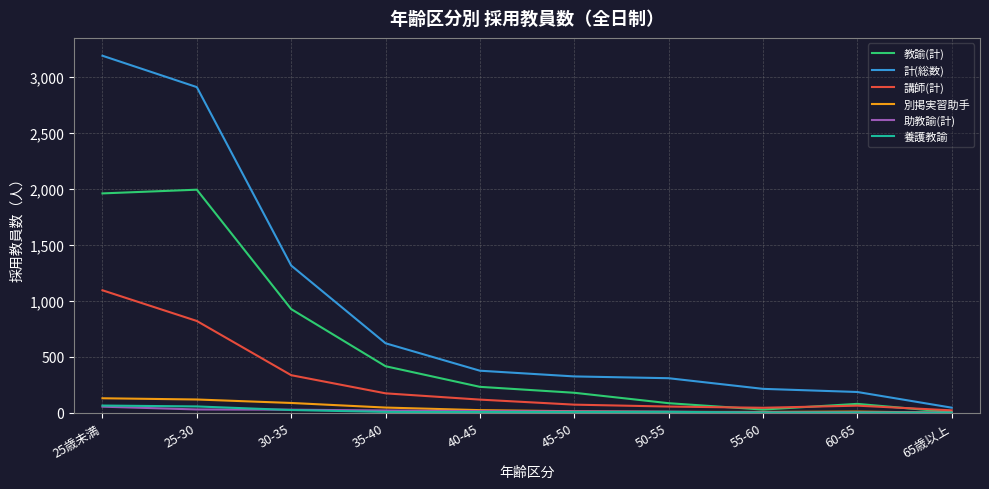

At which category does the chart reach its peak across all series?

25歳未満